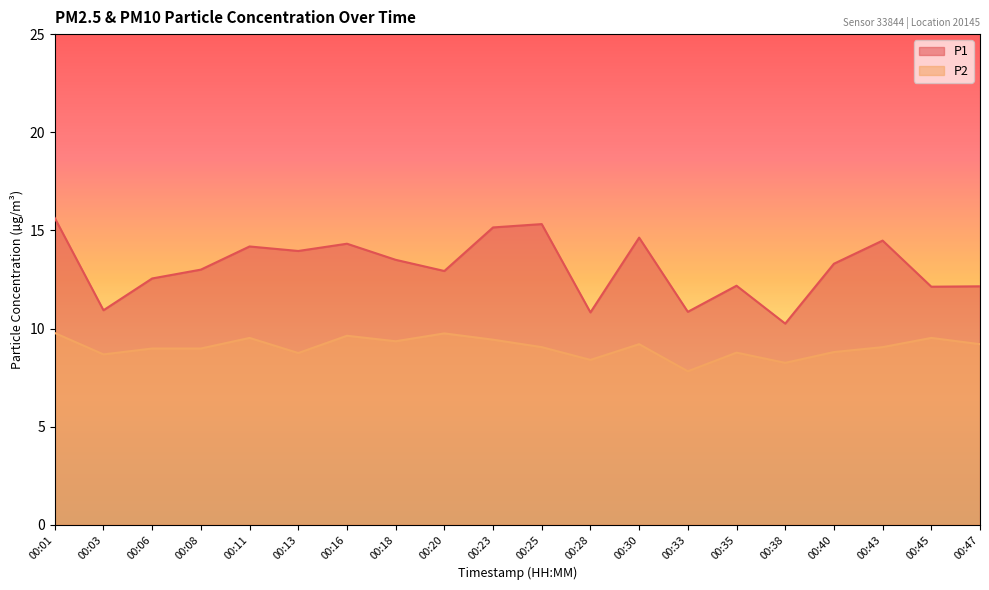

What is the minimum value shown in the chart?

7.8